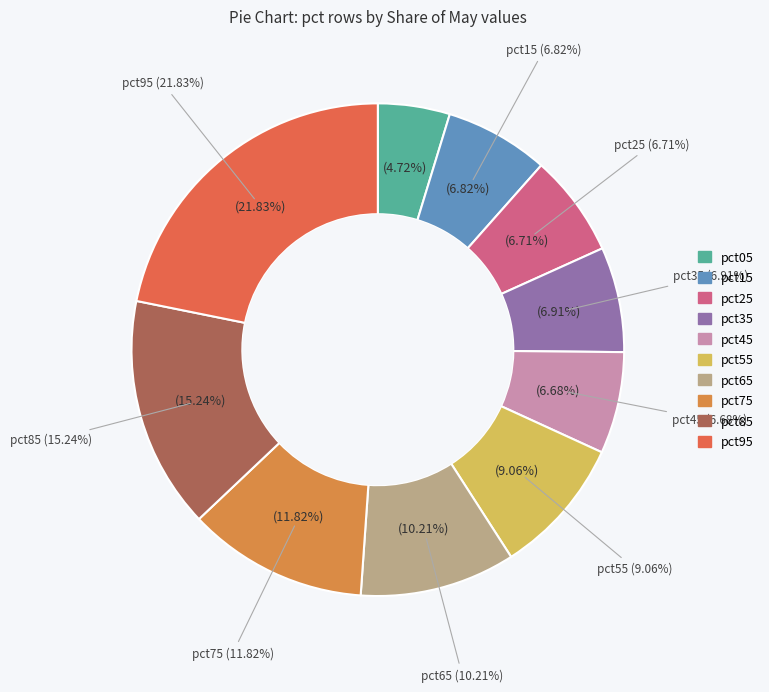

To the nearest percent, what is the combined percentage of pct05 and pct45?

11%